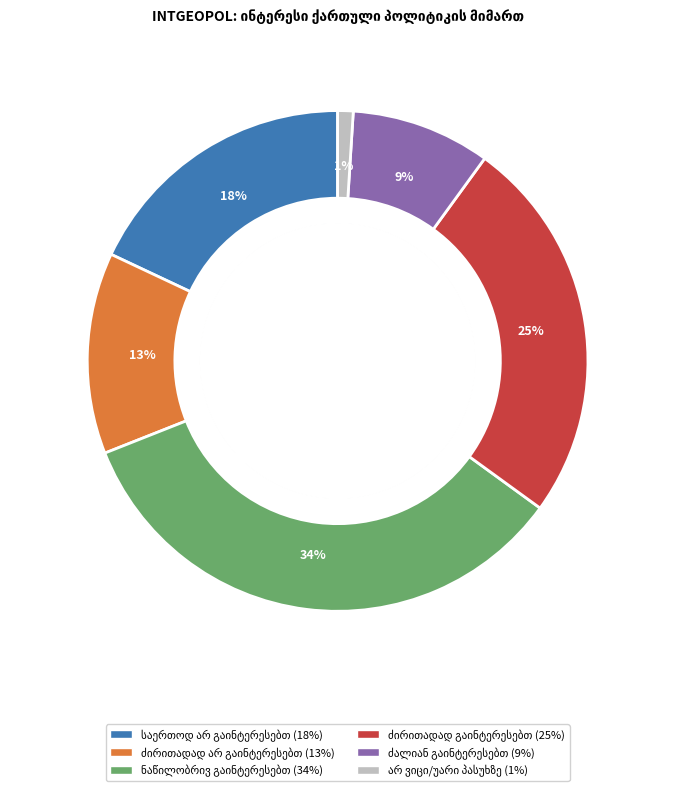

True or false: არ ვიცი/უარი პასუხზე accounts for 13% of the total.

False